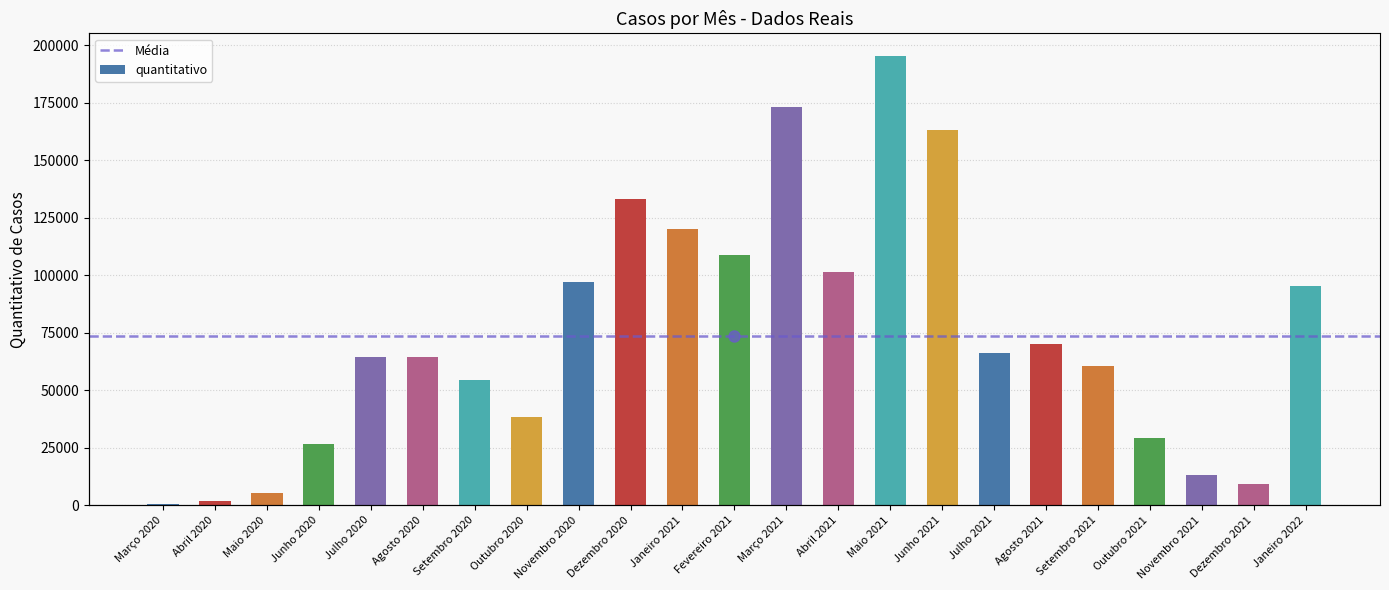

What is the sum of the values at Janeiro 2022 and Março 2020?

95578